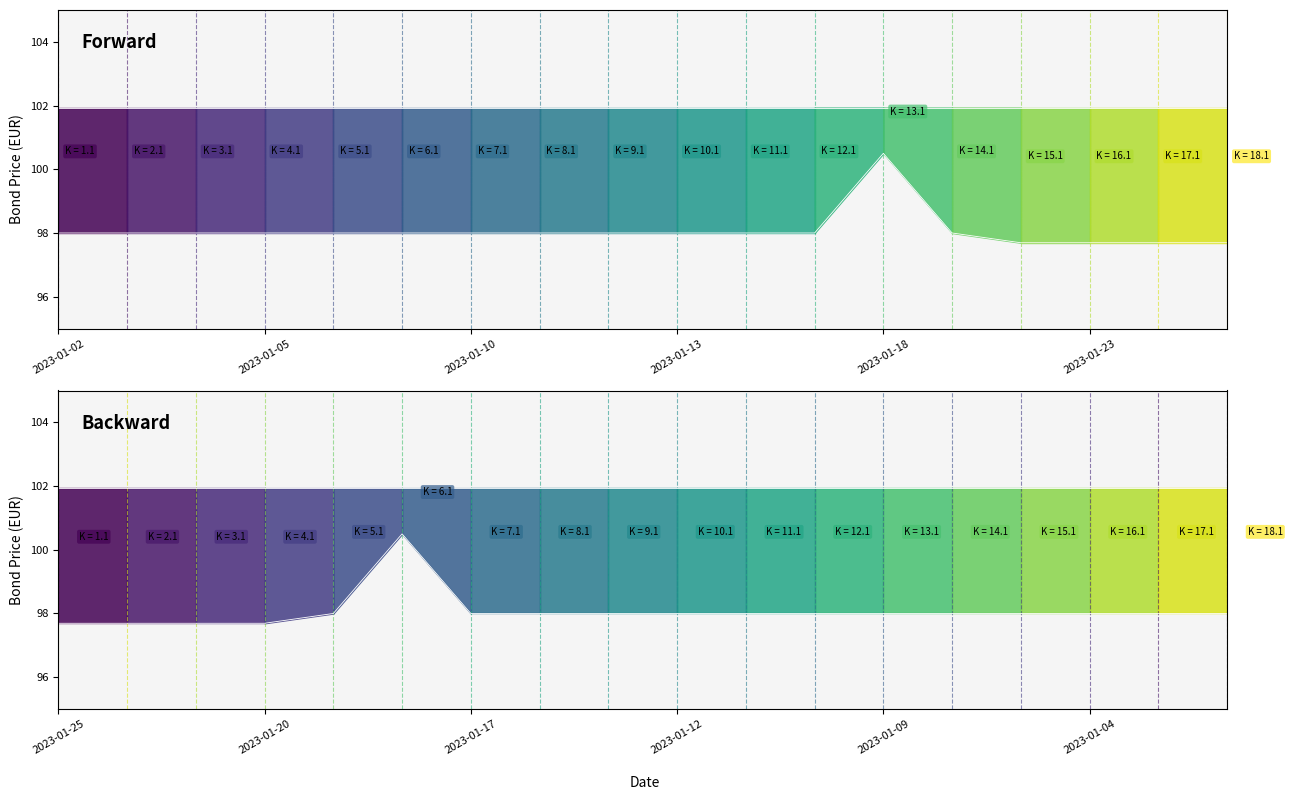

What is the value of the Bid Clean point at the 4th from the left?

98.0